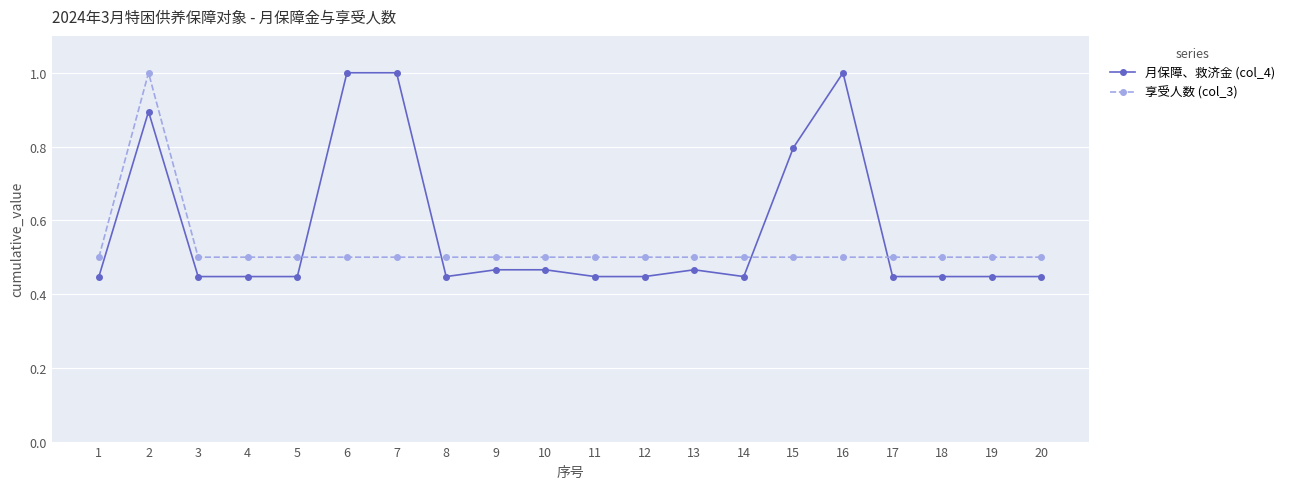

Which series has the widest spread of values?

月保障、救济金 (col_4)